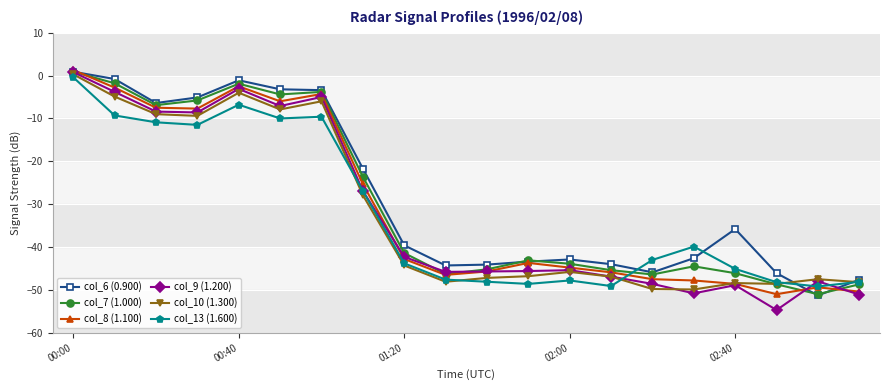

What is the value of the col_10 (1.300) point at the 20th from the left?

-48.2